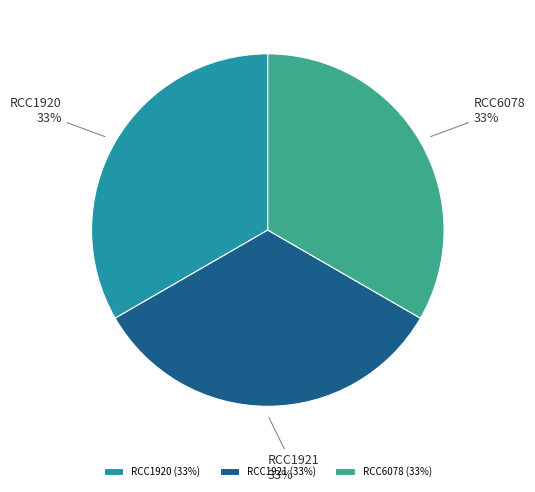

Does RCC1921 represent more than half of the total?

No